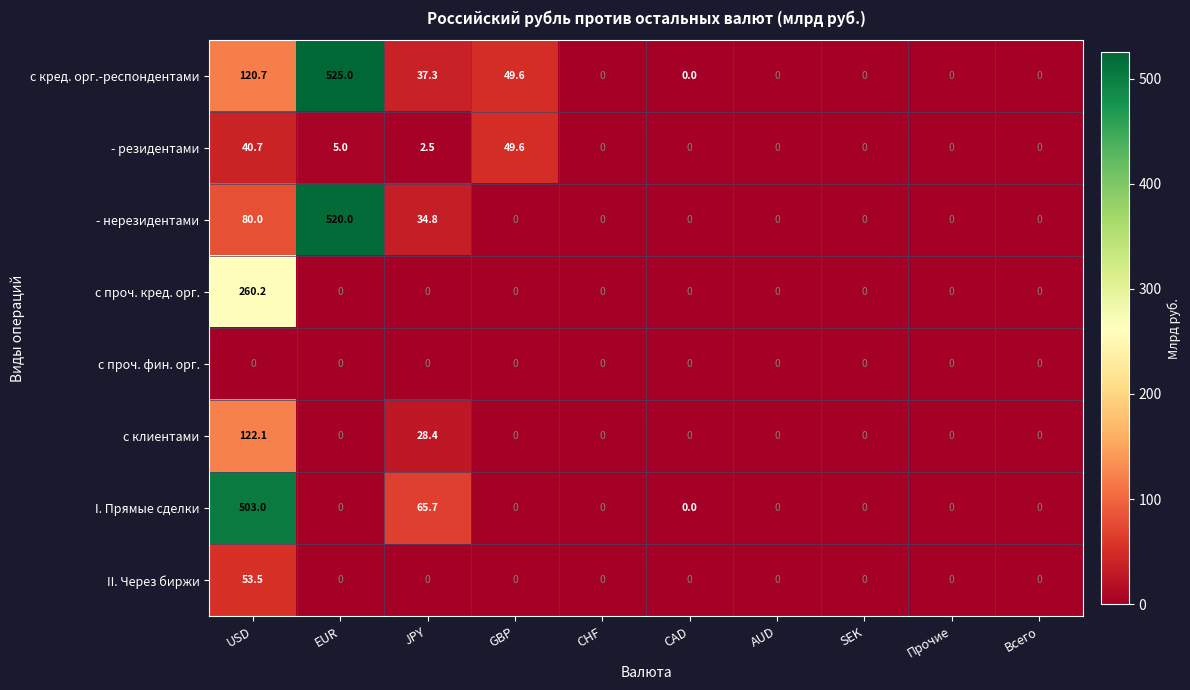

Which series has the largest range (max minus min)?

с кред. орг.-респондентами